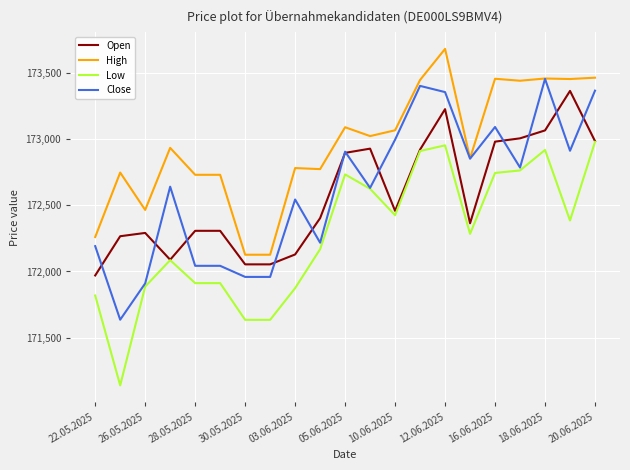

What is the minimum value shown in the chart?

171138